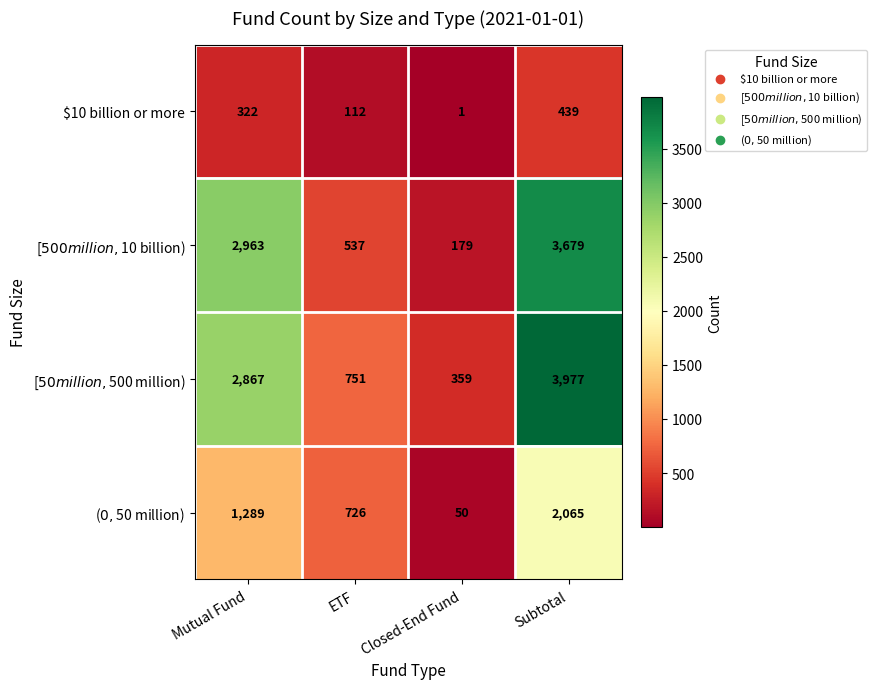

How many series are shown in this chart?

4